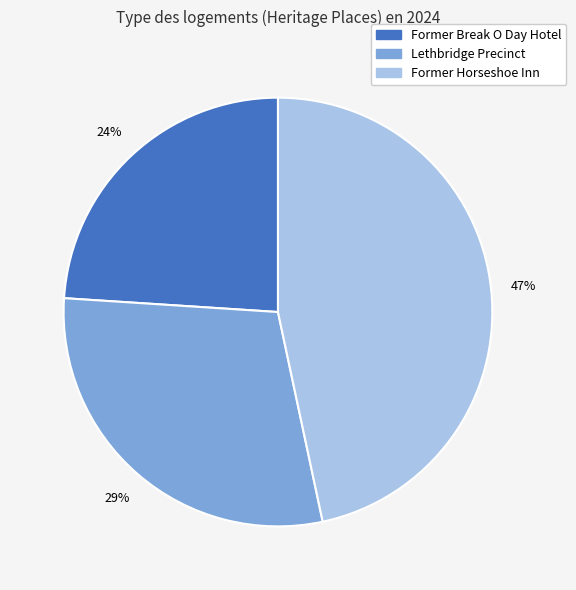

What percentage is the Lethbridge Precinct slice, to the nearest percent?

29%